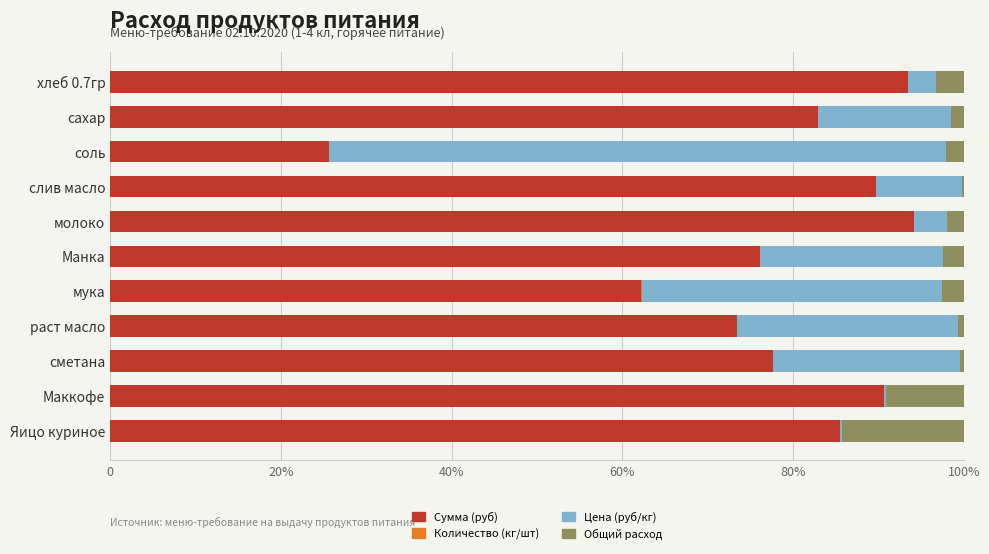

What is the average value of the Общий расход series?

3.5